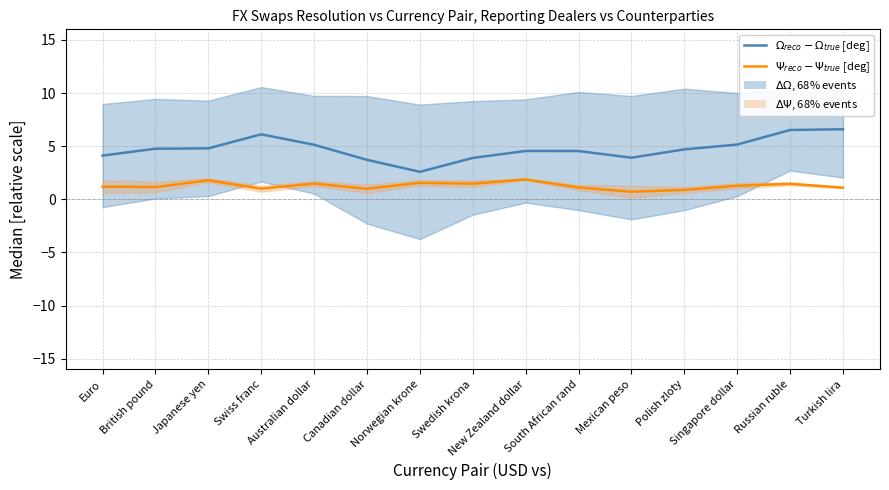

Rank the categories by $\Psi_{reco} - \Psi_{true}$ [deg] value from lowest to highest.

Mexican peso, Polish zloty, Canadian dollar, Swiss franc, Turkish lira, South African rand, British pound, Euro, Singapore dollar, Russian ruble, Swedish krona, Australian dollar, Norwegian krone, Japanese yen, New Zealand dollar